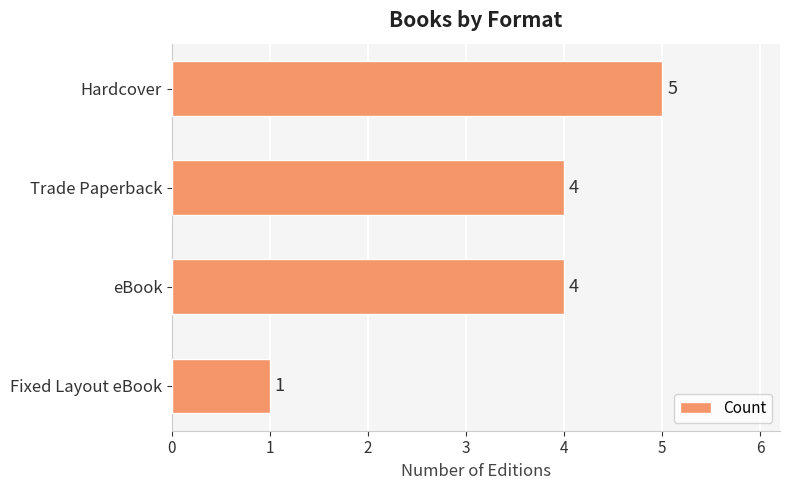

The value at eBook is 6. True or false?

False